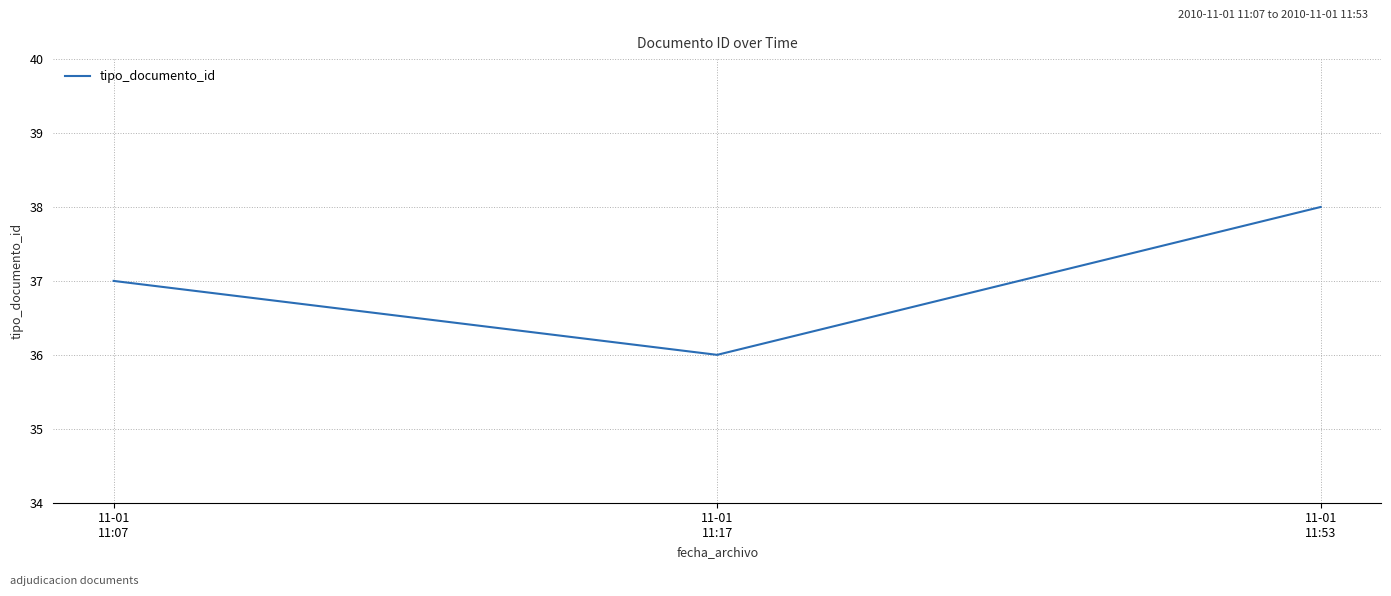

What is the greatest value displayed?

38